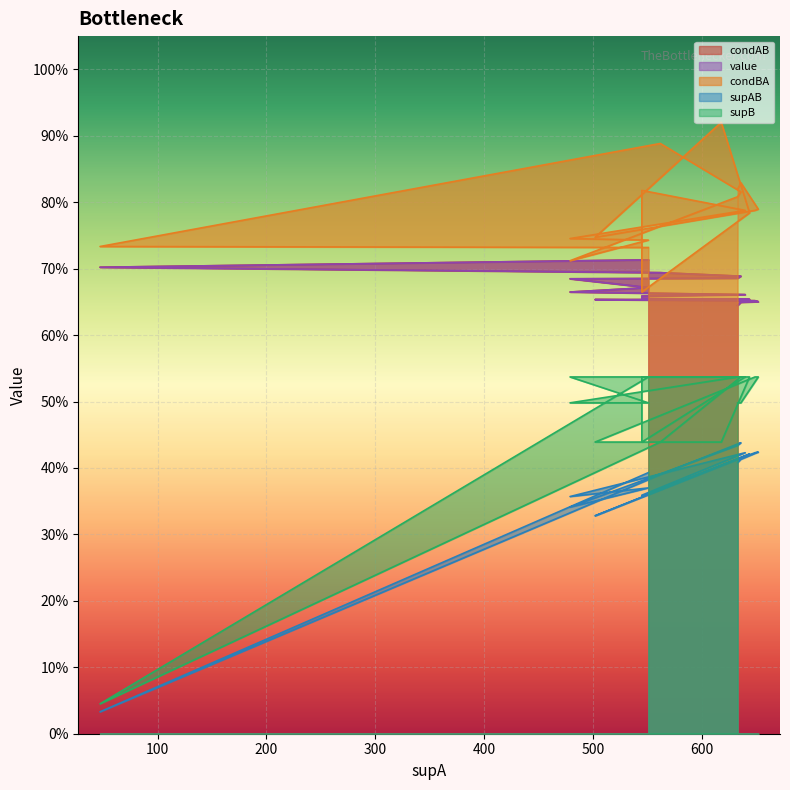

Reading right to left, transcribe all the data shown in this chart.

condAB: 0.6	0.6	0.7	0.7	0.7	0.7	0.7	0.7	0.7	0.7	0.7	0.7	0.7	0.7	0.7	0.7	0.7	0.7
value: 0.6	0.6	0.7	0.7	0.7	0.7	0.7	0.7	0.7	0.7	0.7	0.7	0.7	0.7	0.7	0.7	0.7	0.7
condBA: 0.8	0.8	0.8	0.8	0.7	0.9	0.8	0.7	0.8	0.8	0.7	0.7	0.7	0.8	0.8	0.9	0.7	0.7
supAB: 0.4	0.4	0.4	0.4	0.3	0.4	0.4	0.4	0.4	0.4	0.4	0.4	0.3	0.4	0.4	0.4	0.0	0.4
supB: 0.5	0.5	0.5	0.5	0.4	0.4	0.5	0.5	0.4	0.5	0.5	0.5	0.5	0.5	0.5	0.4	0.0	0.5